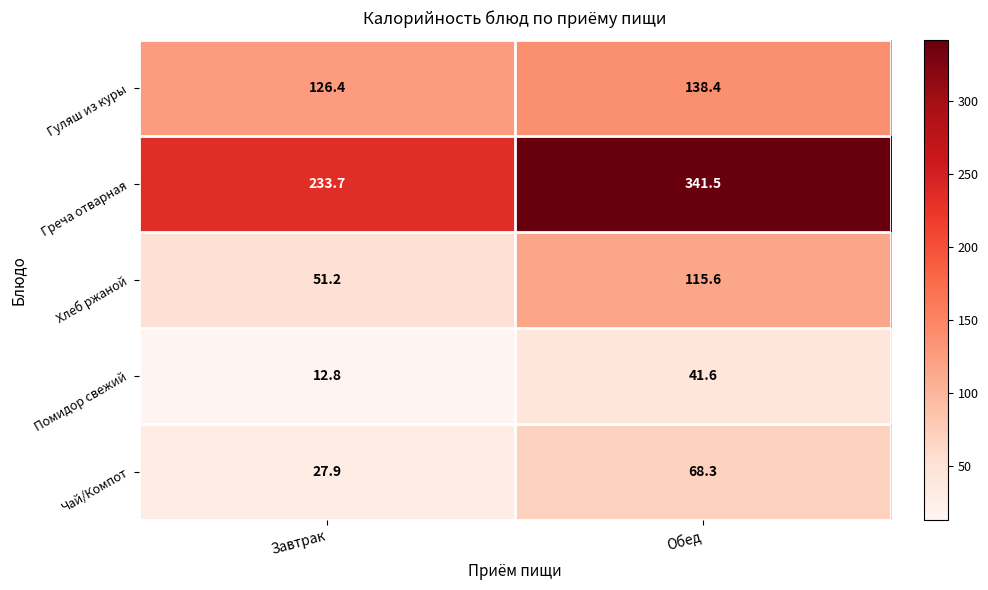

What is the total value across all series at Завтрак?

452.0